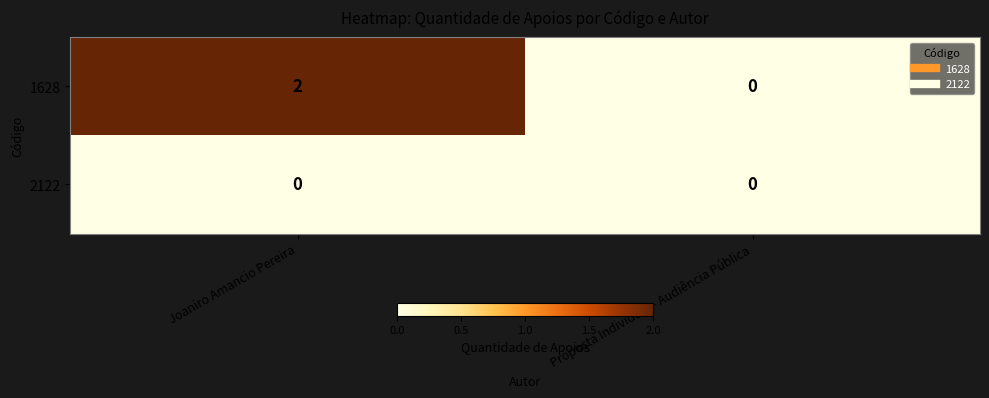

Which series changed the most between Joaniro Amancio Pereira and Proposta Individual - Audiência Pública?

1628